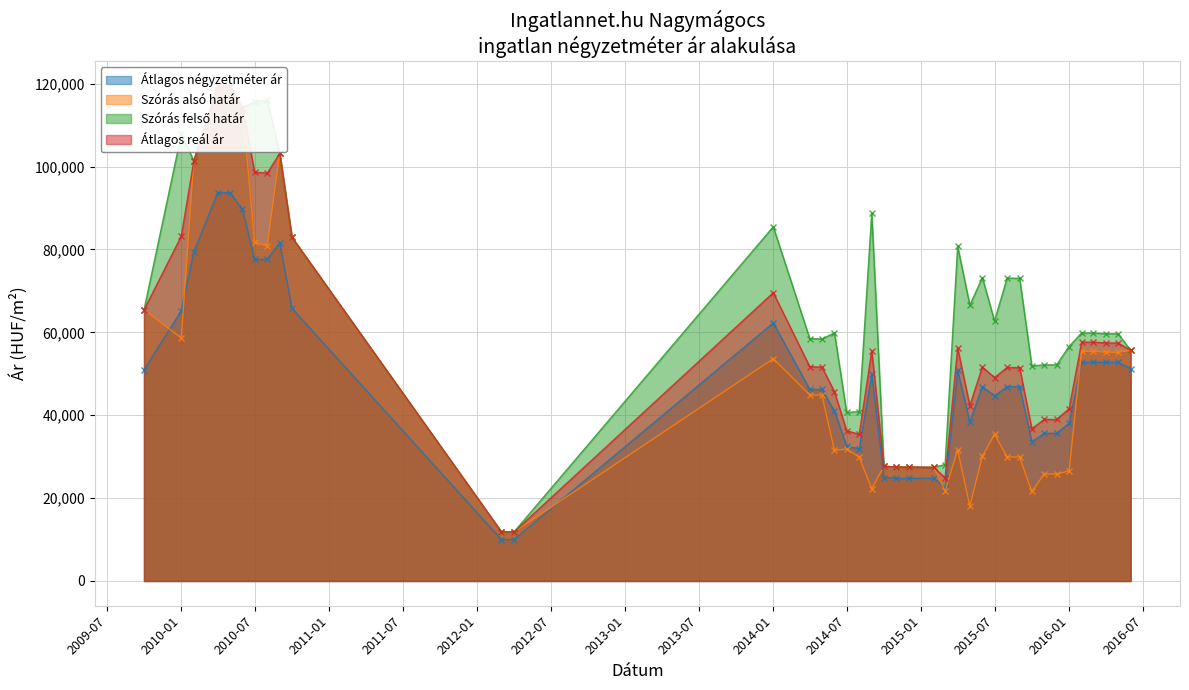

What is the difference between the maximum and minimum values in the Szórás alsó határ series?

107611